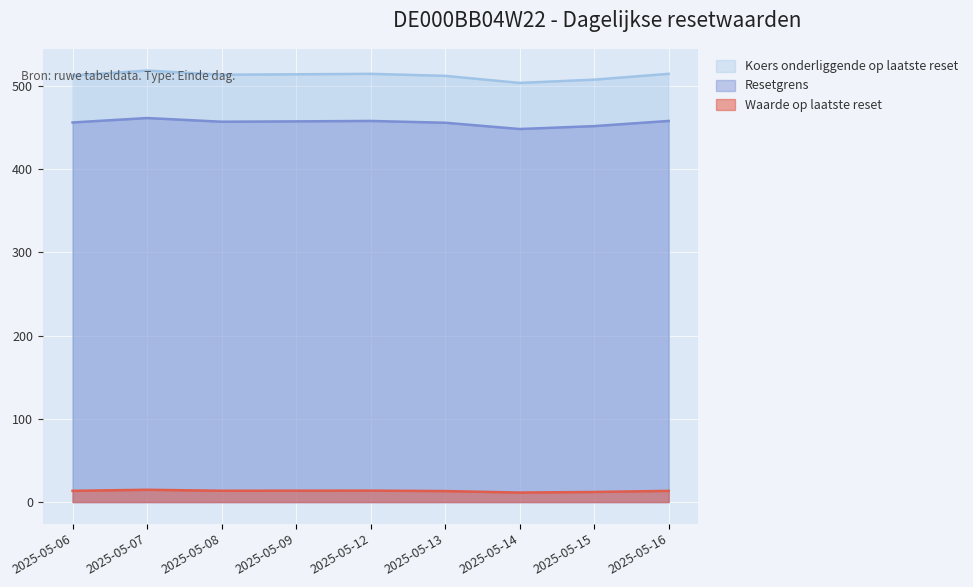

Which category has the highest value in the Koers onderliggende op laatste reset series?

2025-05-07